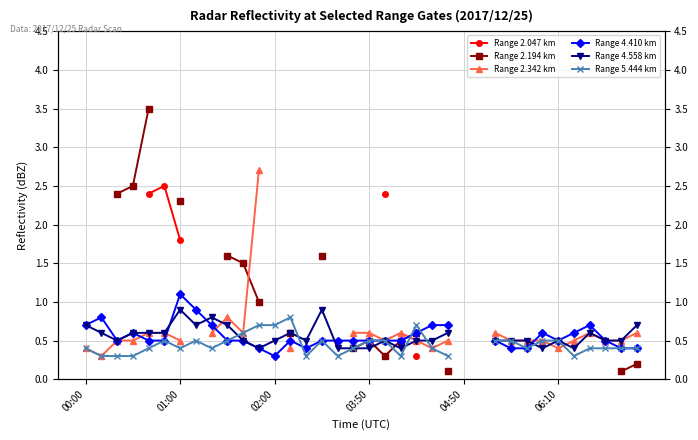

True or false: Range 2.047 km and Range 2.194 km intersect in this chart.

False